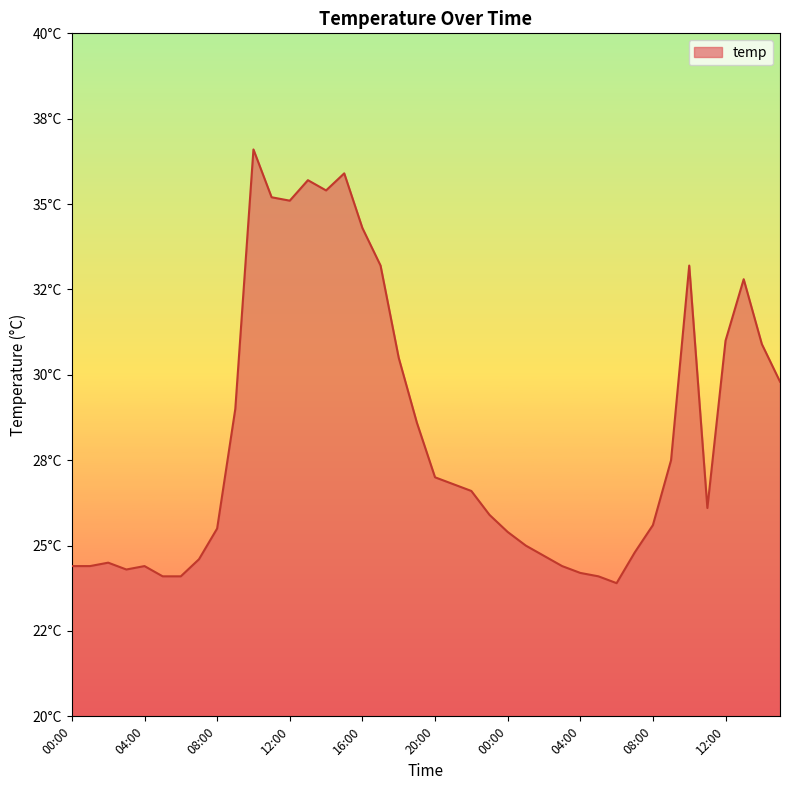

Does the chart have visible grid lines?

No